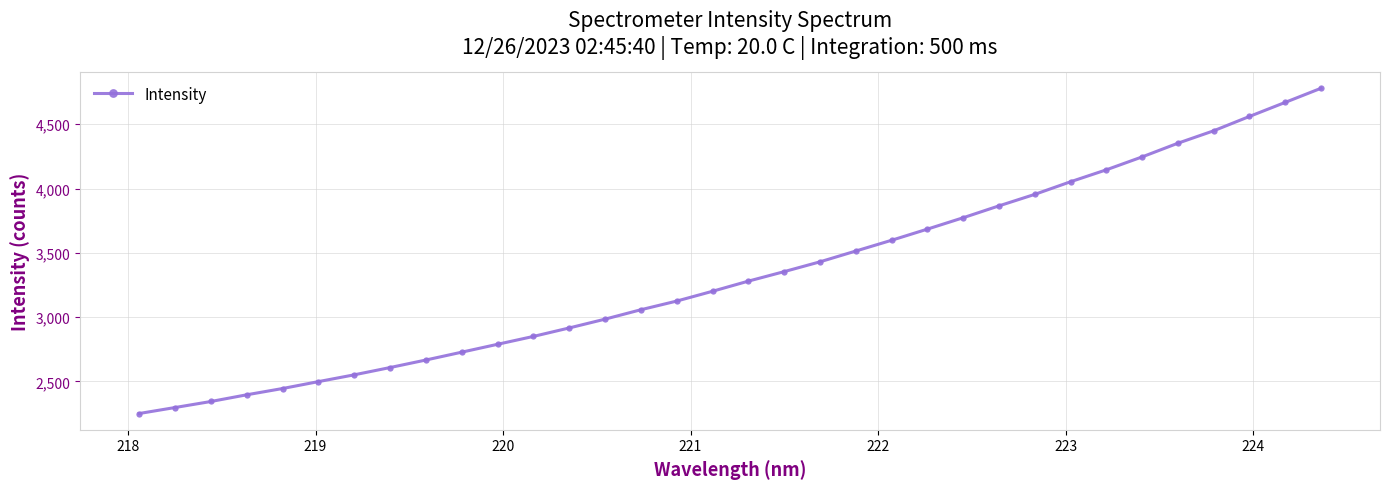

What is the minimum value shown in the chart?

2250.1